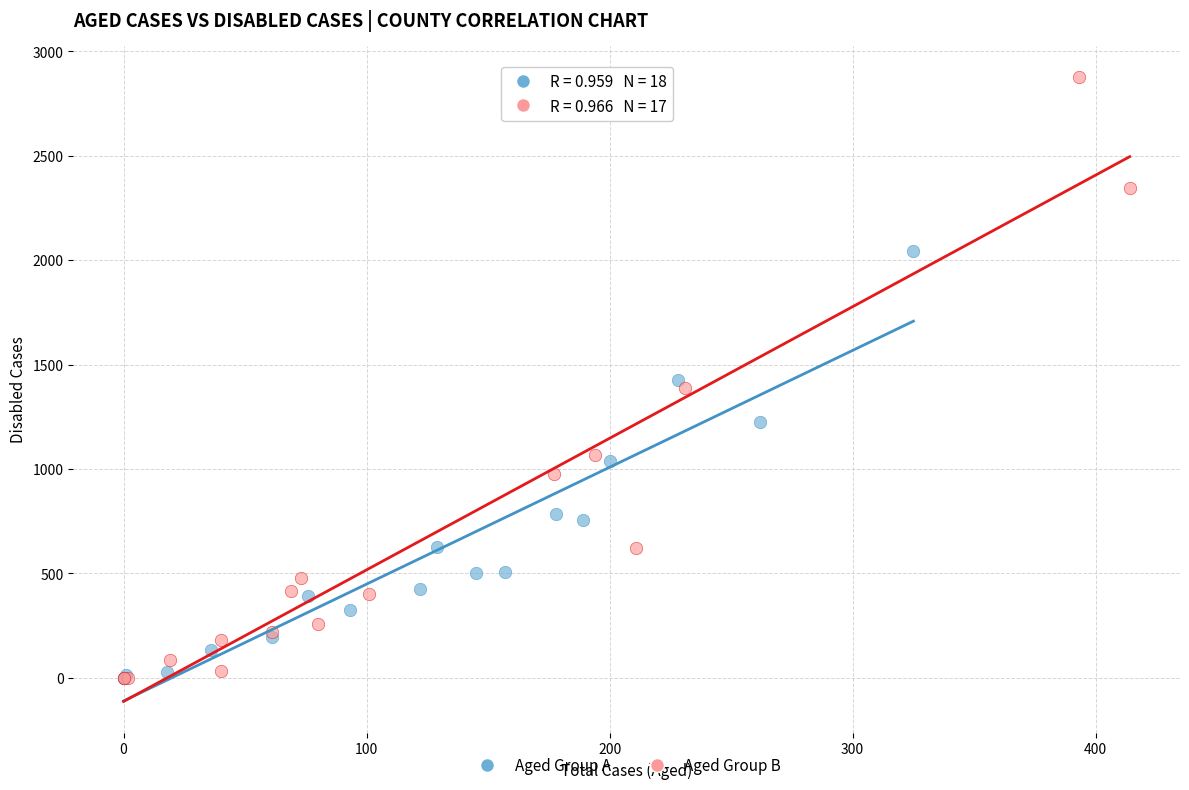

Which series contains the highest Y value?

Aged Group B